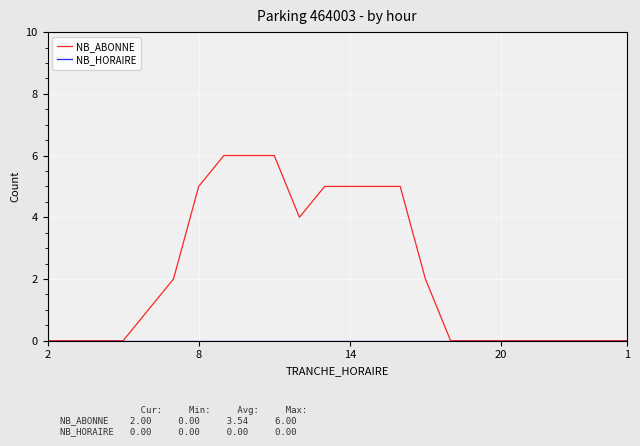

Count the NB_ABONNE values in the range 0 to 5.

21